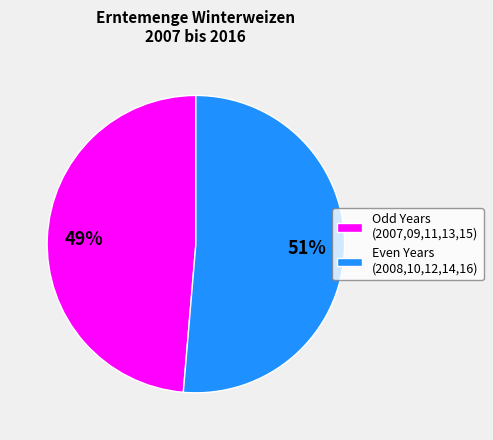

Which category has the biggest portion of the pie?

Even Years (2008,10,12,14,16)